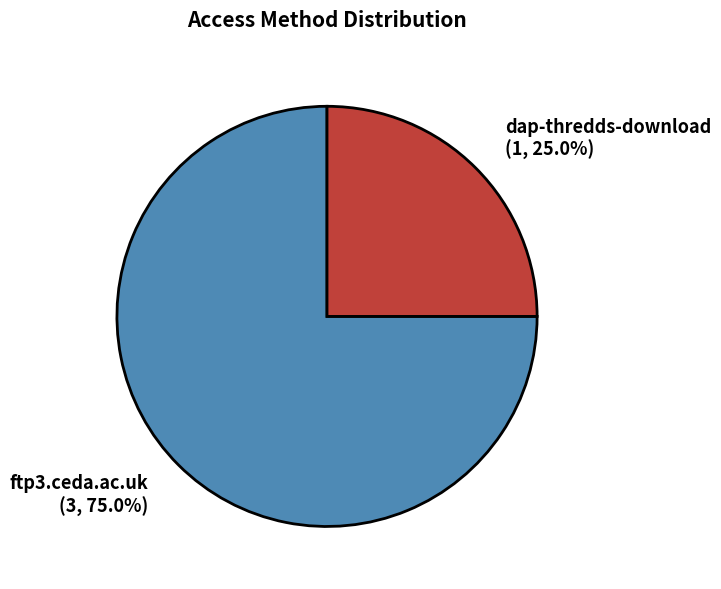

What is the total percentage of dap-thredds-download and ftp3.ceda.ac.uk?

100.0%